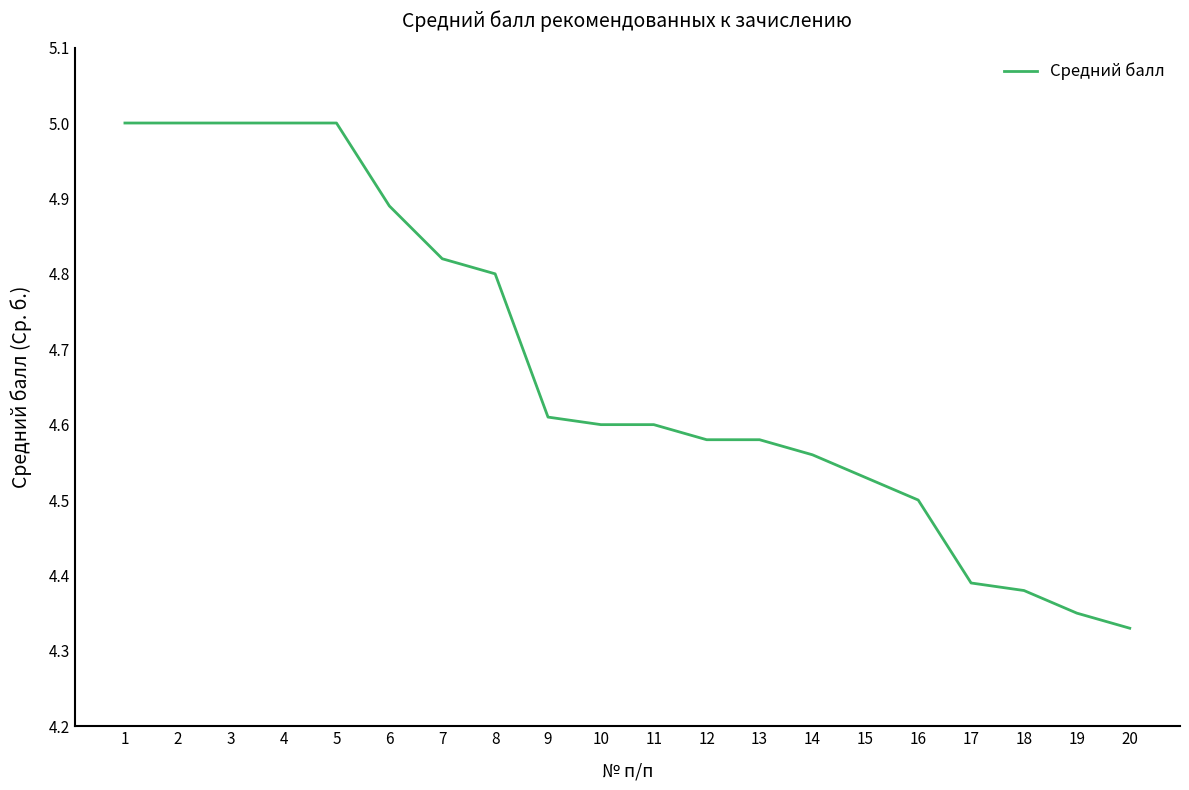

What is the ratio of the value at 16 to the value at 15?

1.0